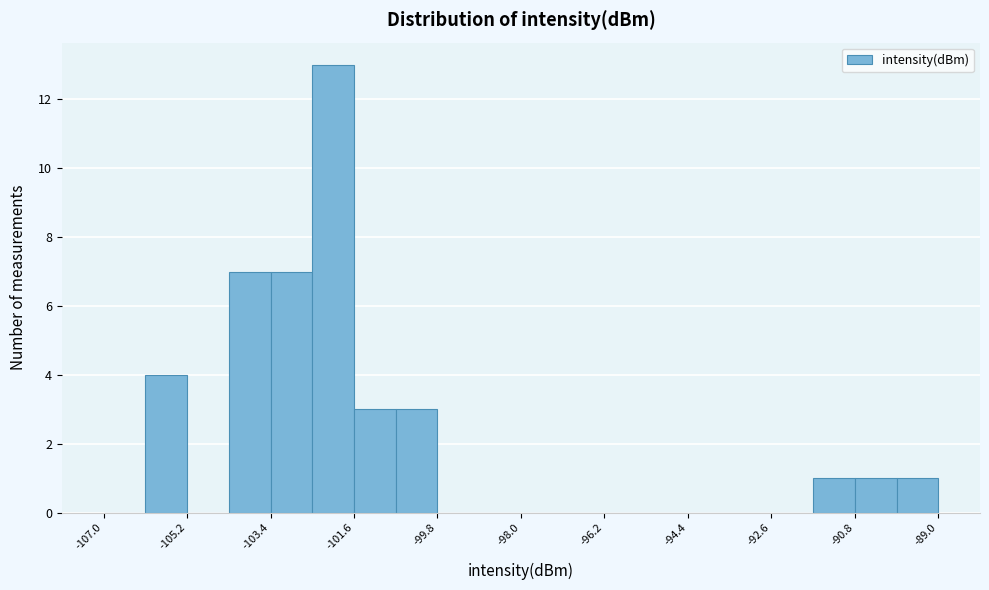

Reading left to right, transcribe this chart: for each bar, give the range it covers on the x-axis and its height. Neither the bar edges nor the heights are printed on the chart, so give them approximately, as read against the axes.

-107.0 to -106.1: 0
-106.1 to -105.2: 4
-105.2 to -104.3: 0
-104.3 to -103.4: 7
-103.4 to -102.5: 7
-102.5 to -101.6: 13
-101.6 to -100.7: 3
-100.7 to -99.8: 3
-99.8 to -98.9: 0
-98.9 to -98.0: 0
-98.0 to -97.1: 0
-97.1 to -96.2: 0
-96.2 to -95.3: 0
-95.3 to -94.4: 0
-94.4 to -93.5: 0
-93.5 to -92.6: 0
-92.6 to -91.7: 0
-91.7 to -90.8: 1
-90.8 to -89.9: 1
-89.9 to -89.0: 1